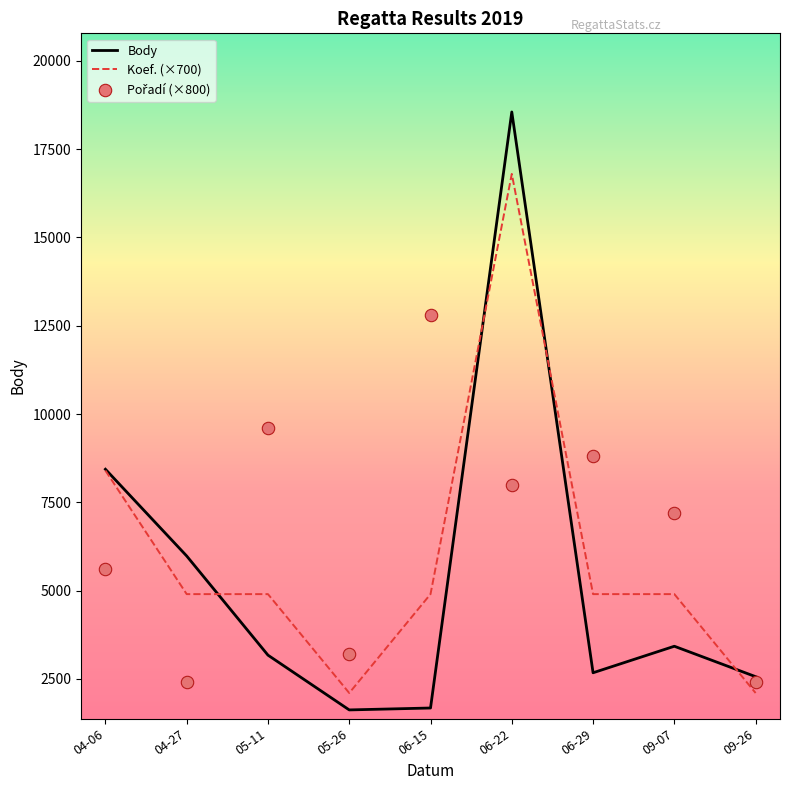

What are all the series names shown in the legend?

Body, Koef. (×700), Pořadí (×800)